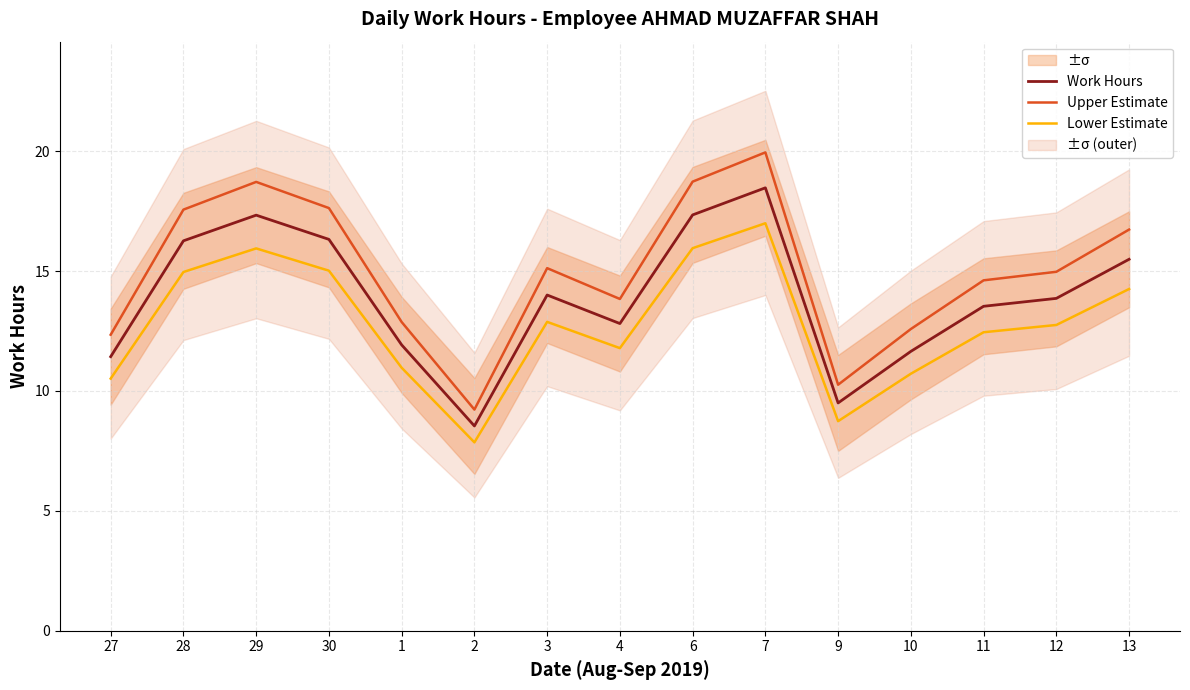

What is the label of the 15th point from the left?

13